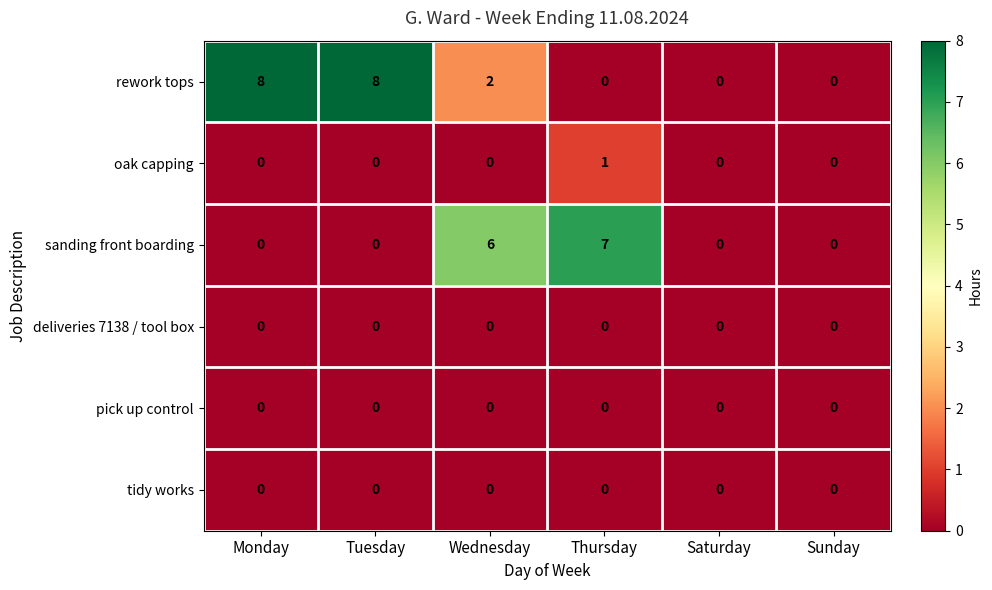

Which series has the largest range (max minus min)?

rework tops